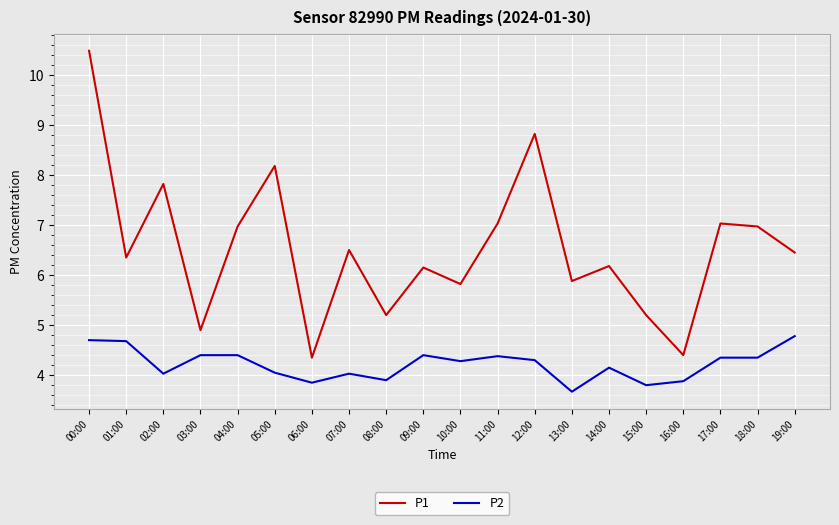

Which series has the largest range (max minus min)?

P1